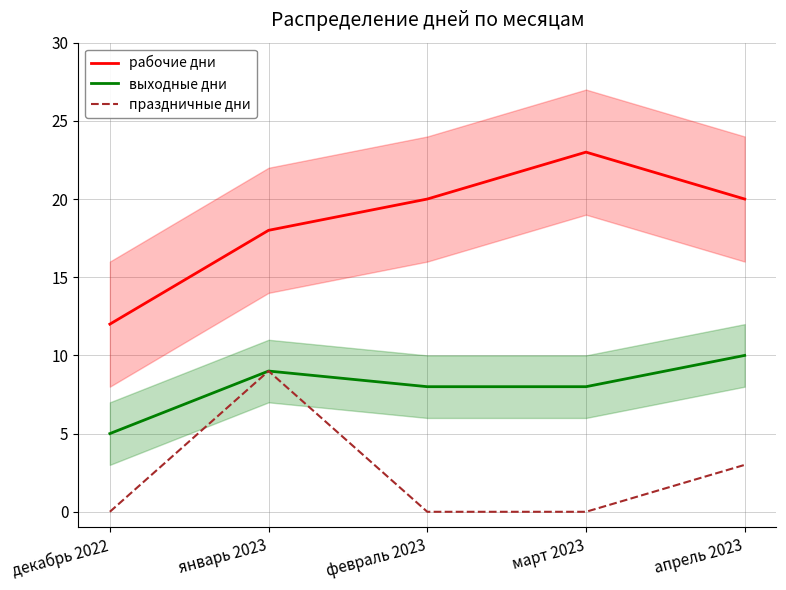

Reading right to left, transcribe all the data shown in this chart.

рабочие дни: 20	23	20	18	12
выходные дни: 10	8	8	9	5
праздничные дни: 3	0	0	9	0